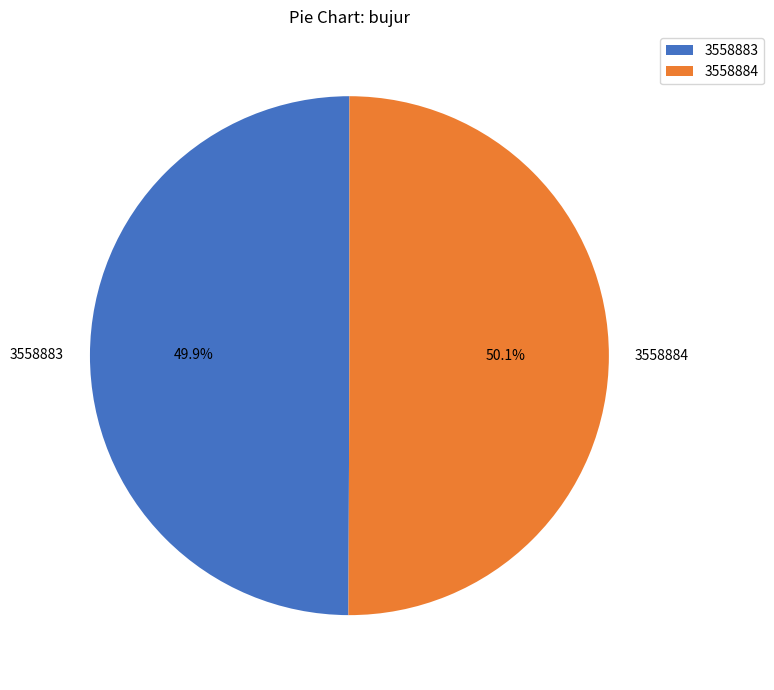

Approximately how many times larger is the value at 3558884 compared to 3558883?

1.0